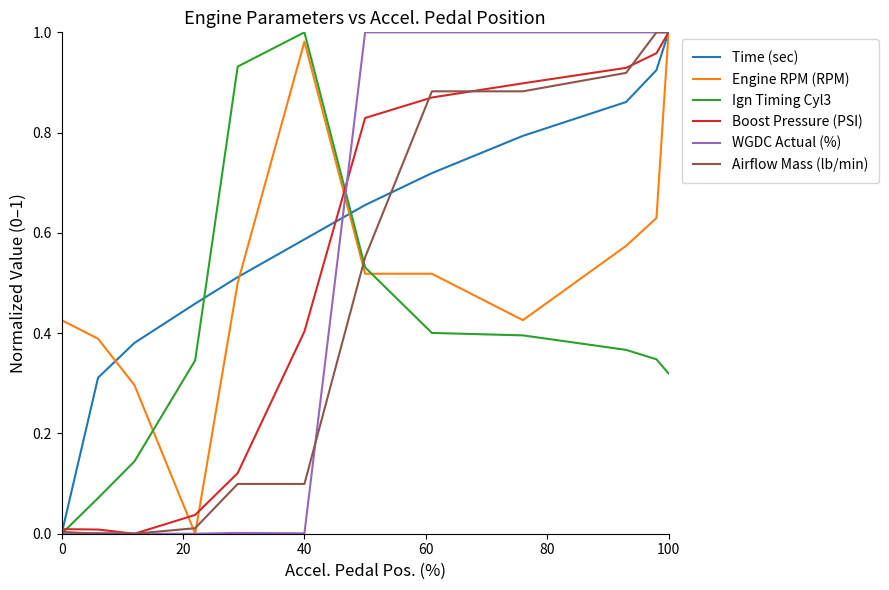

Which series has the largest total across all categories?

Time (sec)